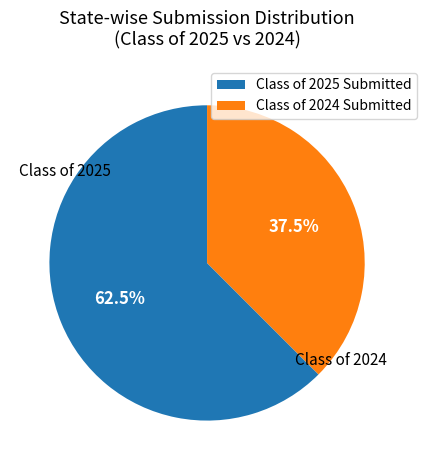

Does any single category account for the majority?

Yes